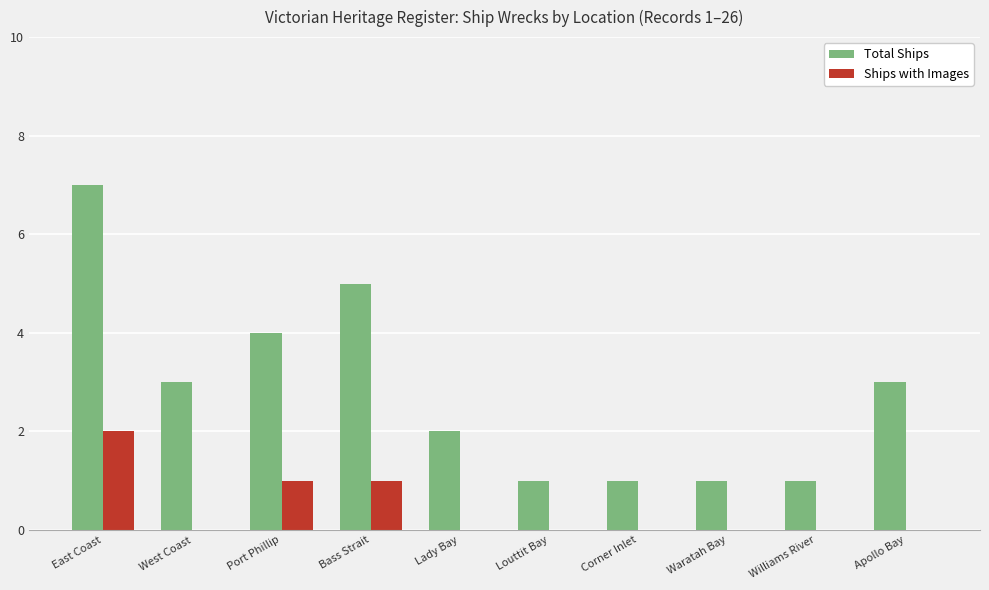

What is the spread (max minus min) of values at West Coast?

3